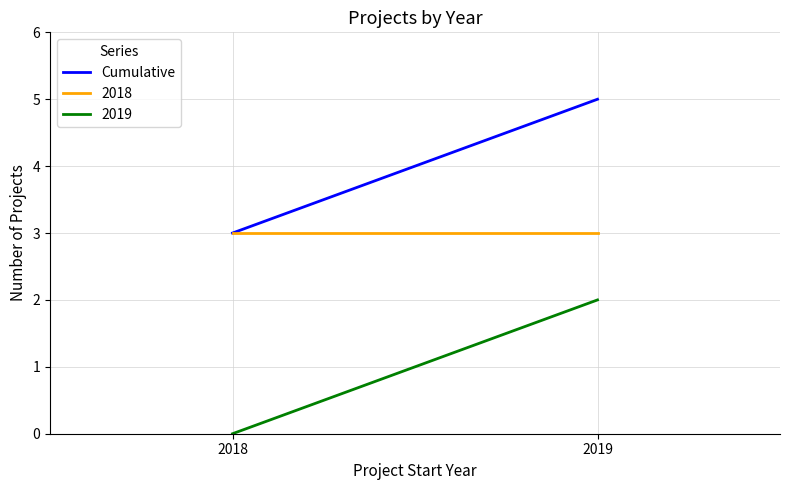

Rank the categories by value from lowest to highest.

2018, 2019